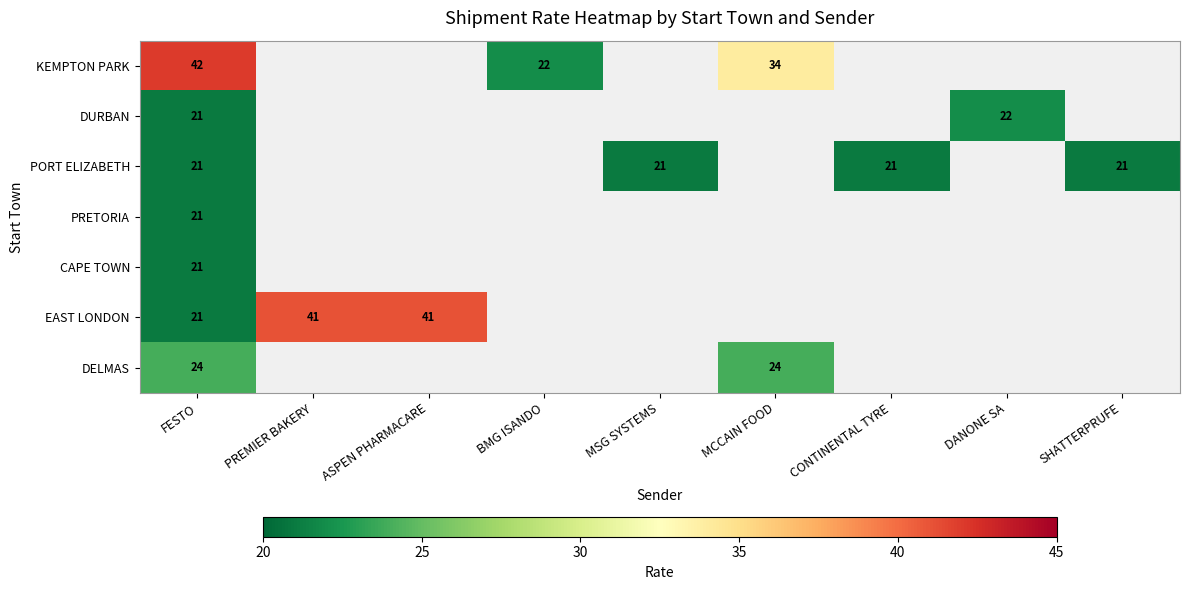

At which category is the sum across all series the highest?

FESTO